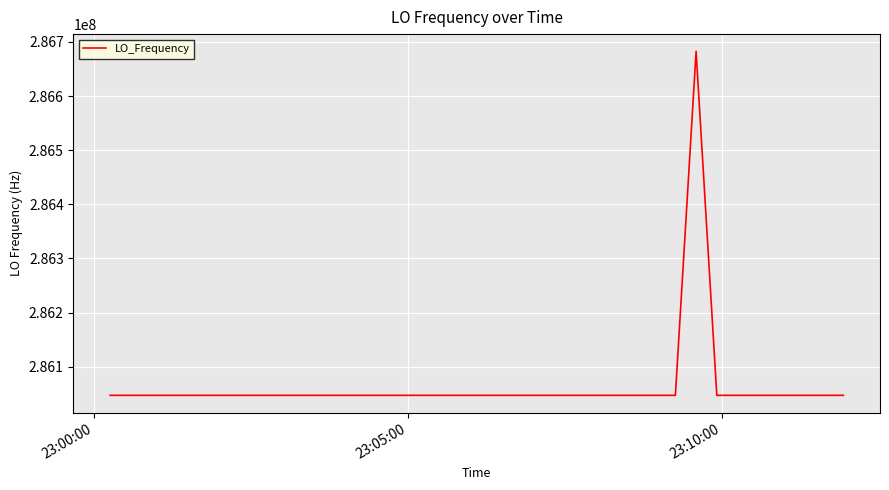

How many distinct data groups are displayed?

1